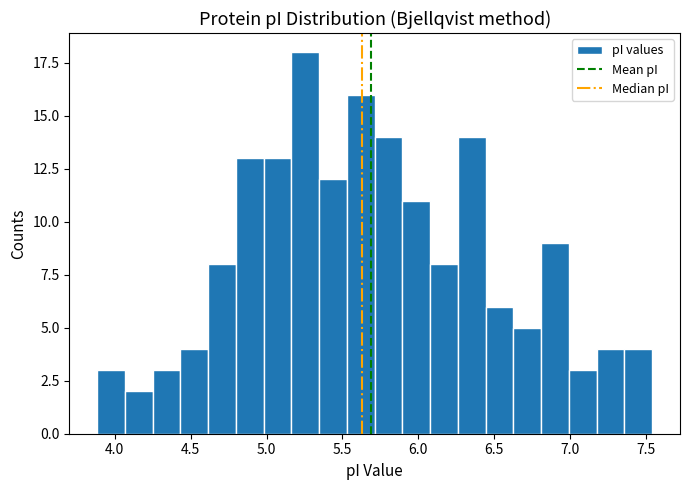

Around what value on the x-axis is the tallest bar? Give the approximate position of its centre, as read against the axis.

5.25